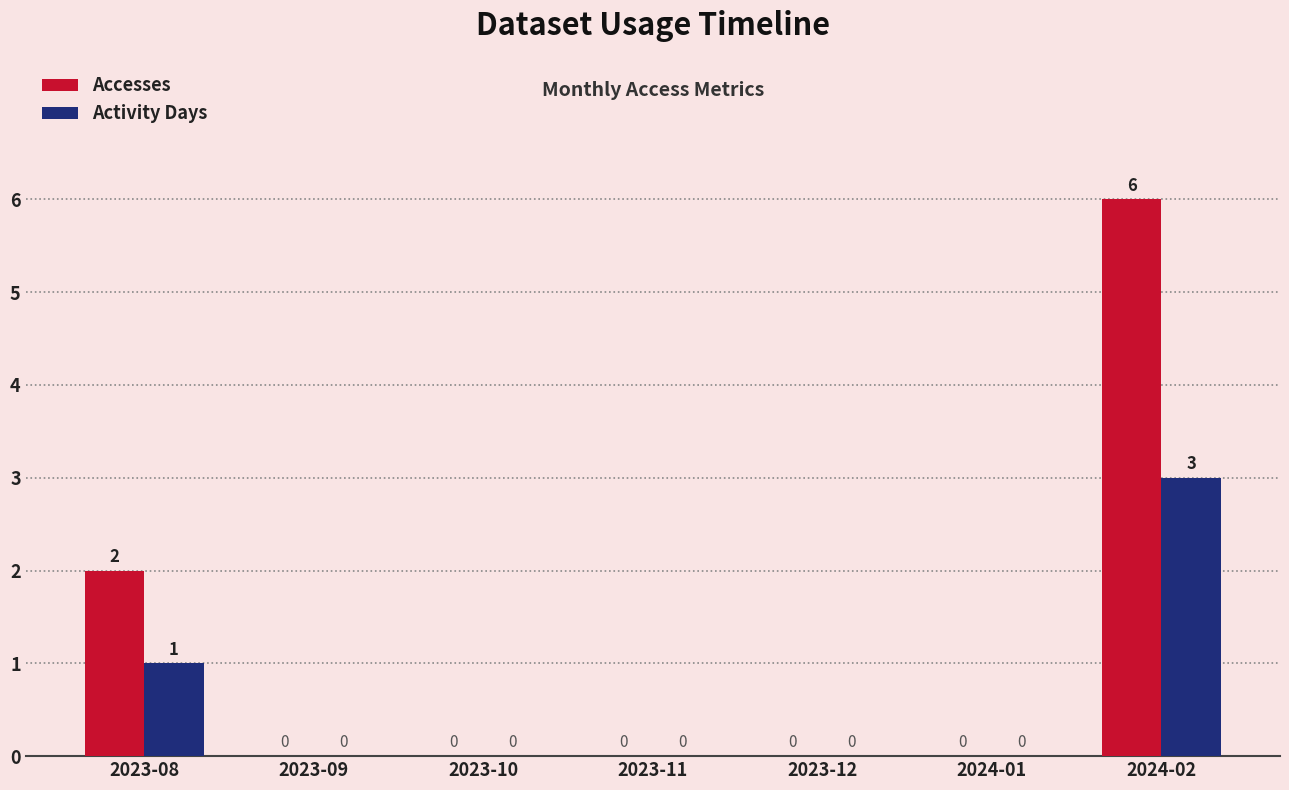

How many Accesses values are between 0 and 2?

6